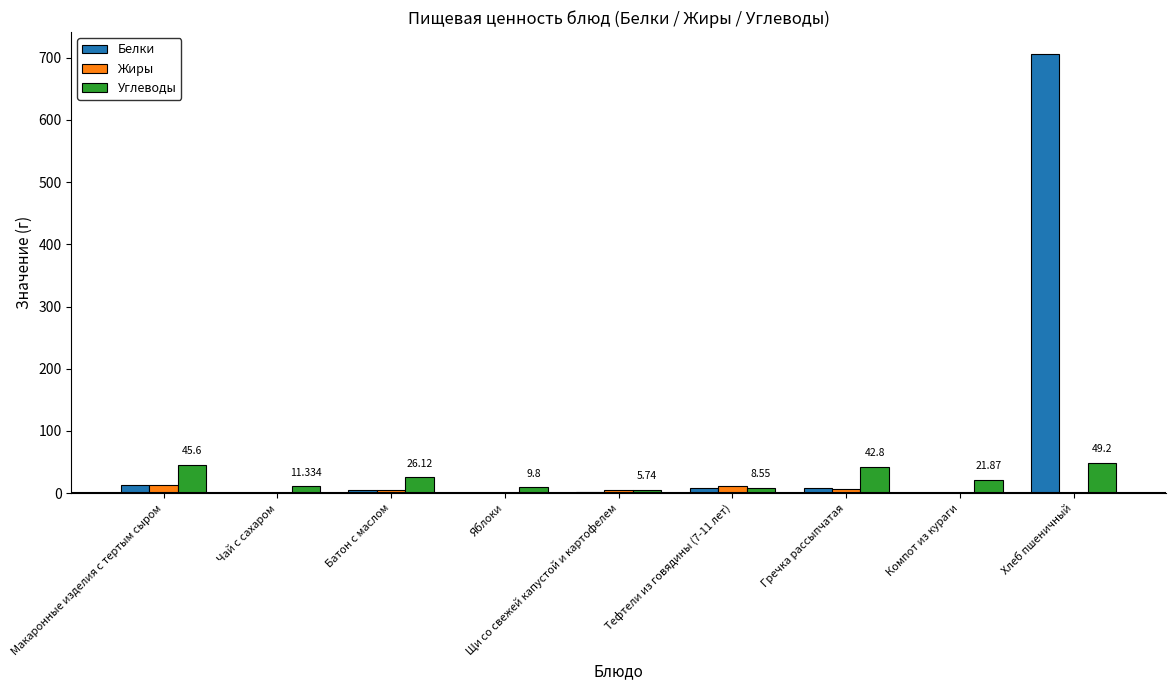

Which series has the largest total across all categories?

Белки